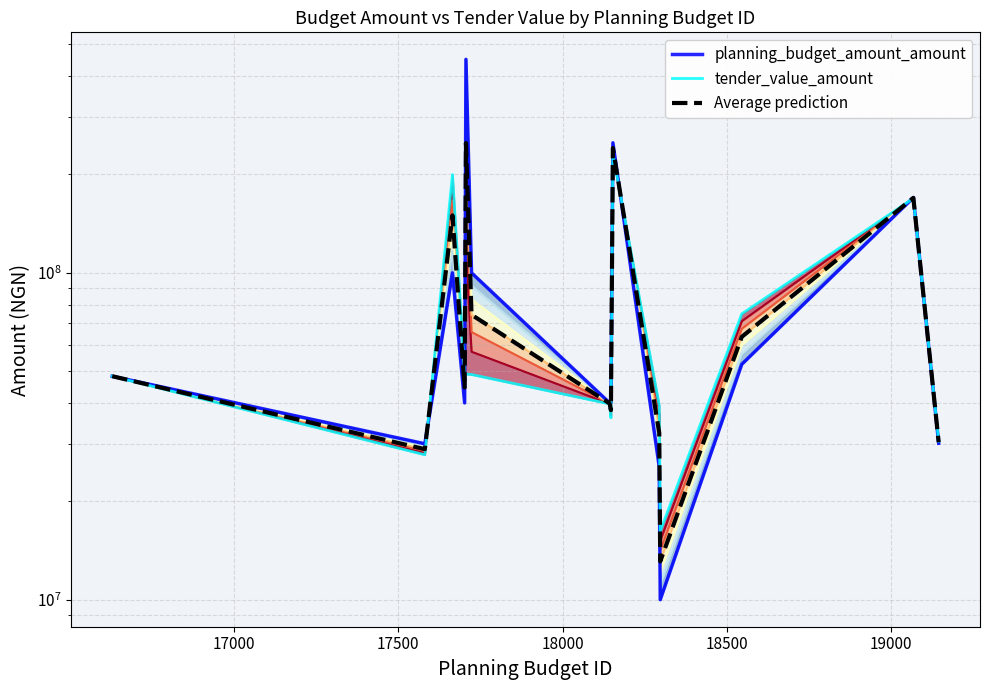

Which series has the widest spread of values?

planning_budget_amount_amount